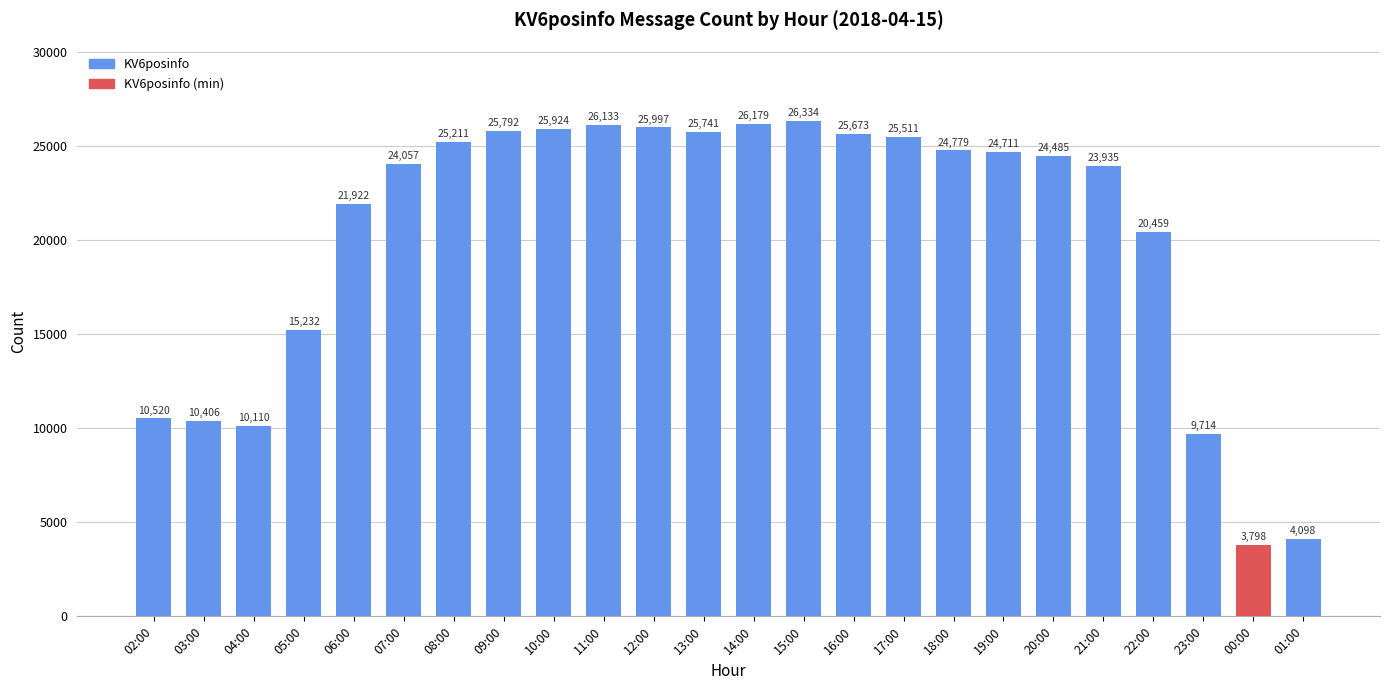

Approximately how many times larger is the value at 01:00 compared to 09:00?

0.2